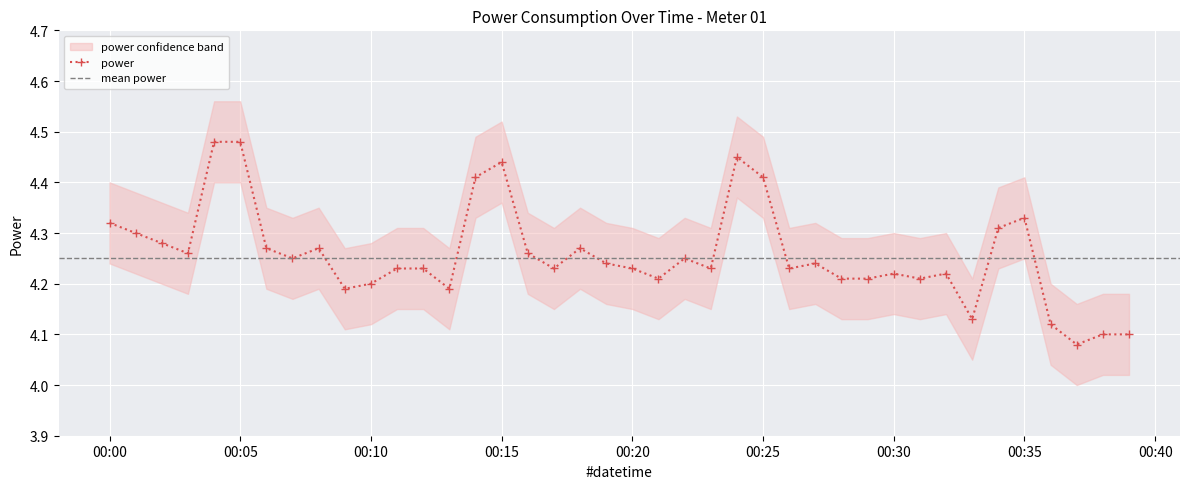

True or false: the data has more than 2 interior local peaks.

True